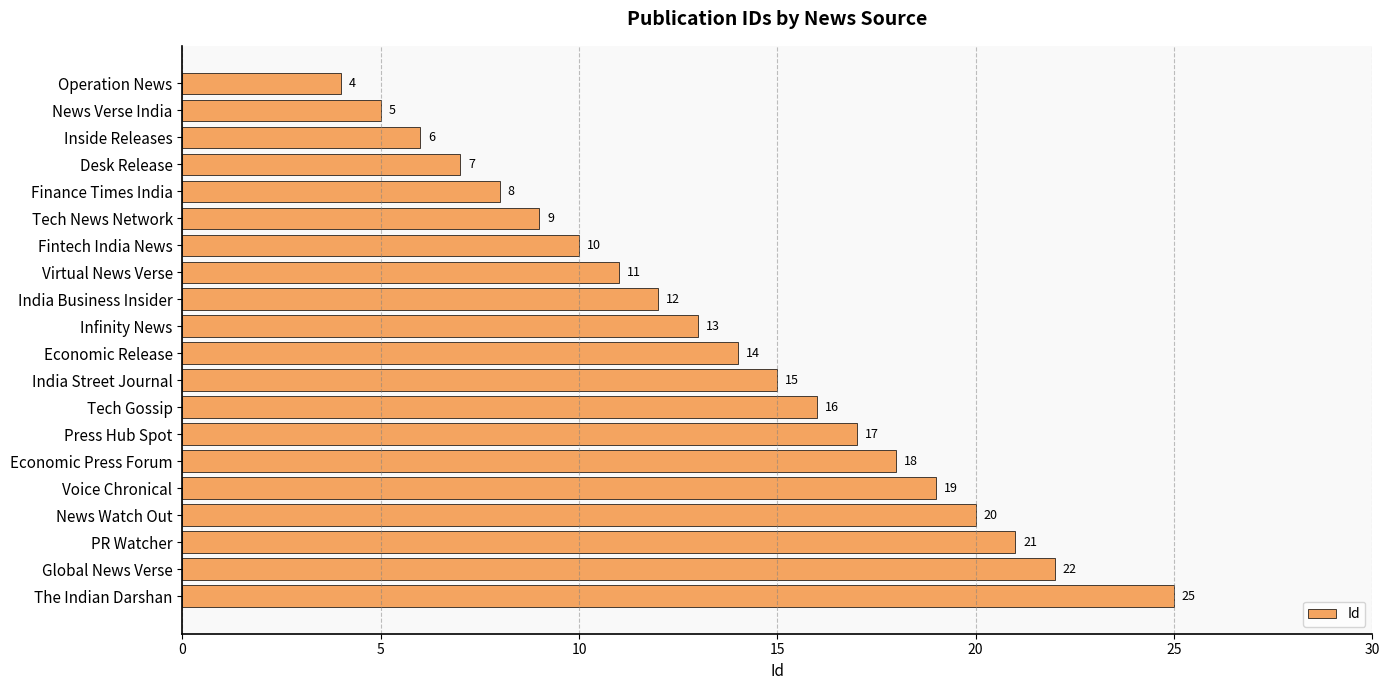

What is the difference between the maximum and minimum values?

21